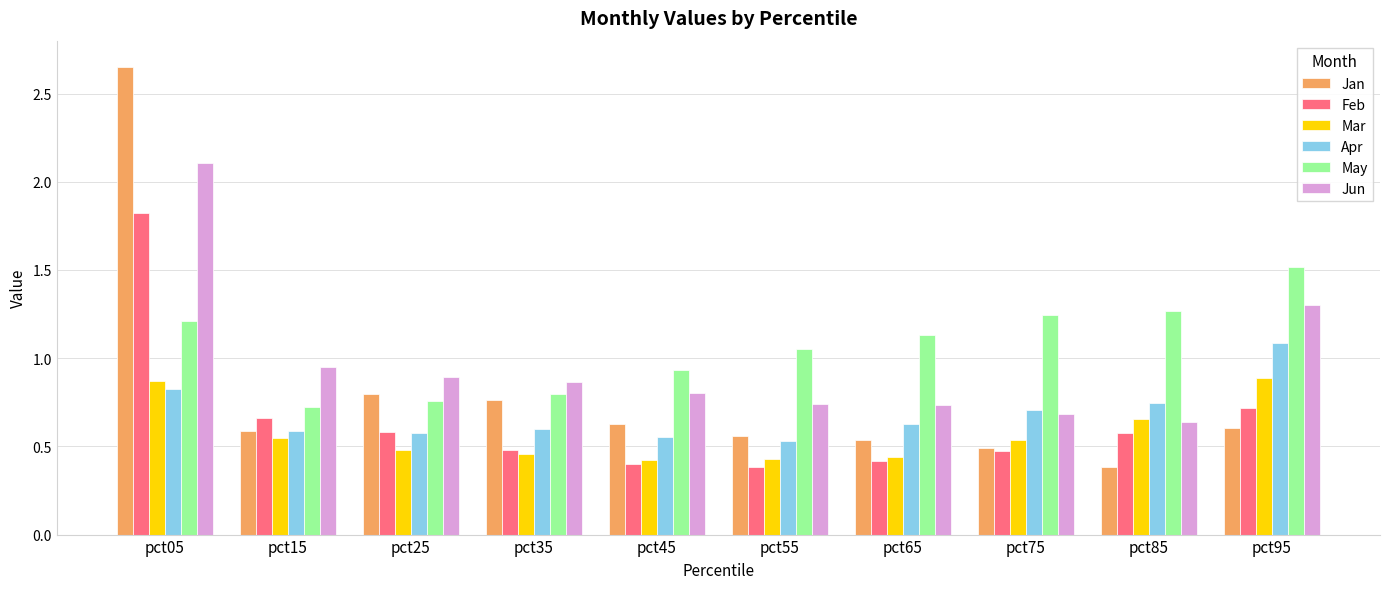

What are all the series names shown in the legend?

Jan, Feb, Mar, Apr, May, Jun